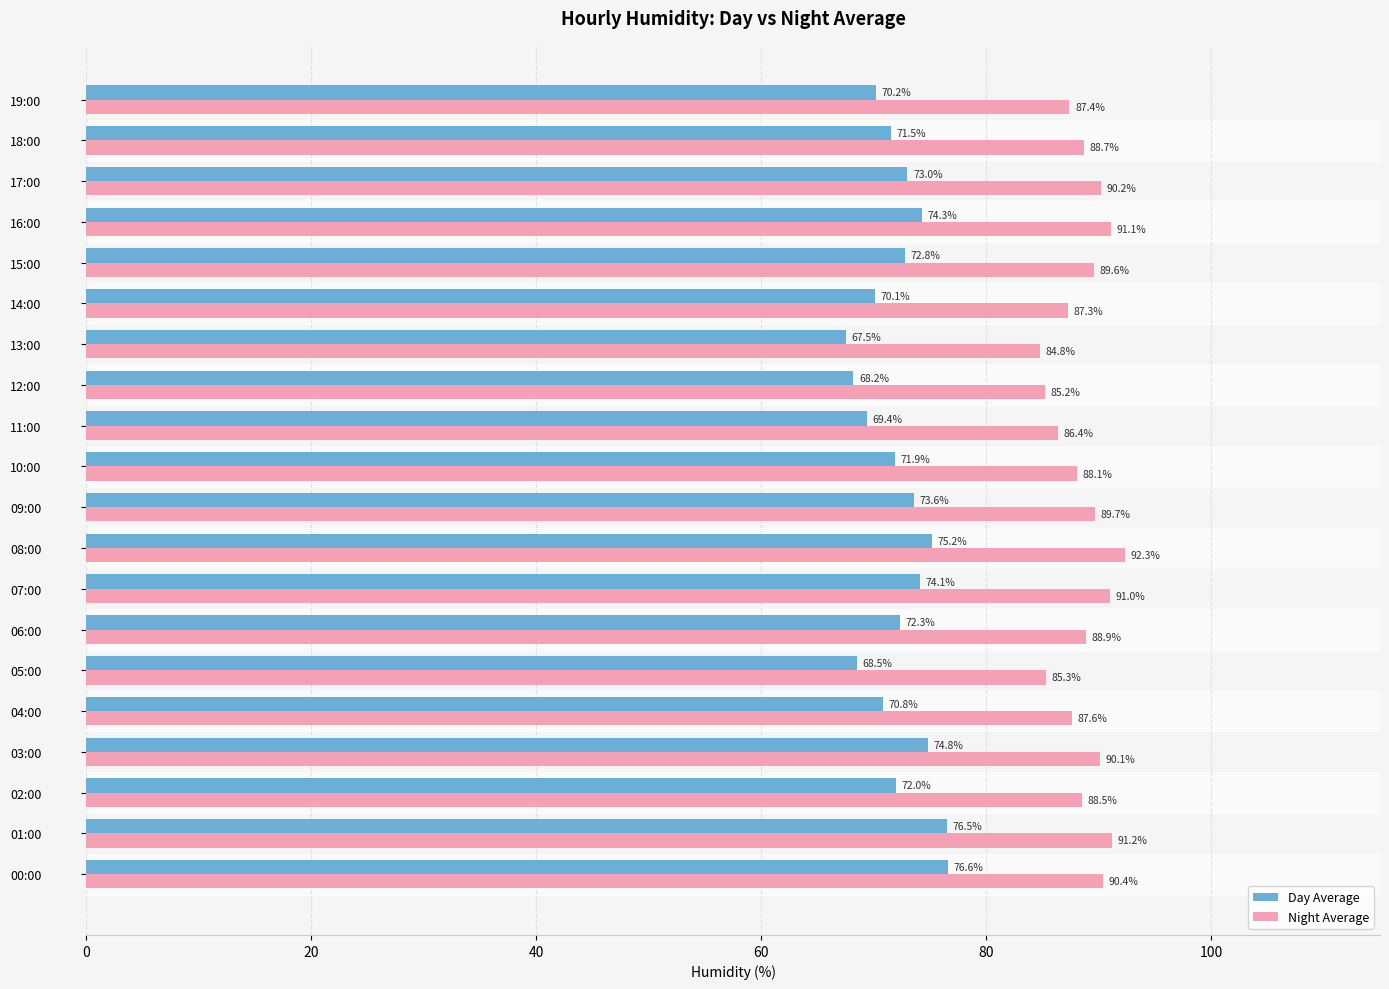

Rank the series by their average value, from highest to lowest.

Night Average, Day Average